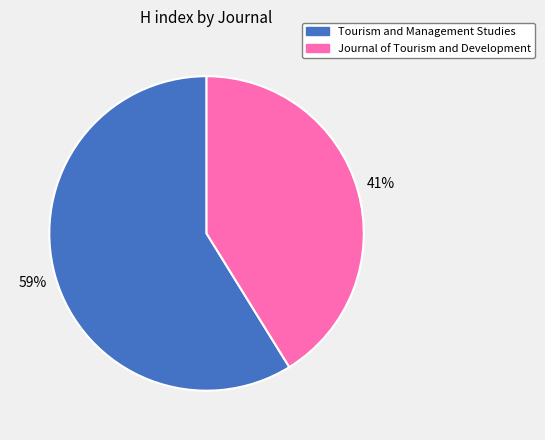

True or false: Journal of Tourism and Development accounts for 41% of the total.

True